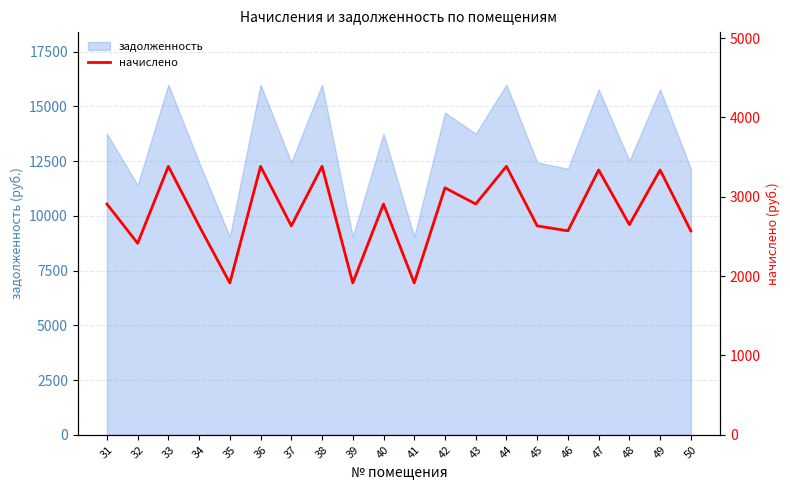

Which has a higher value, 37 or 39?

37